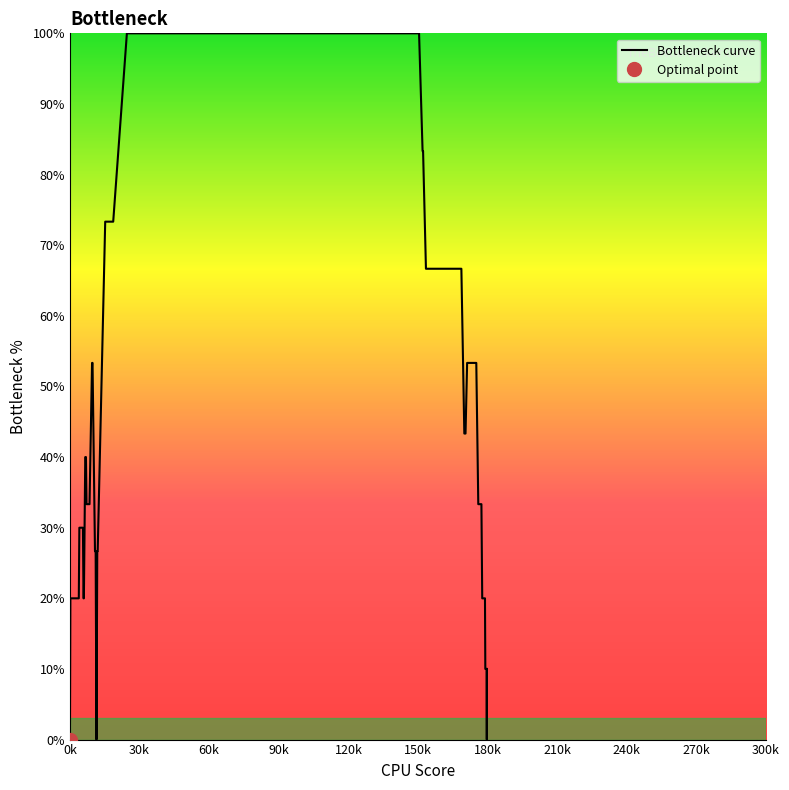

How many series are shown in this chart?

1